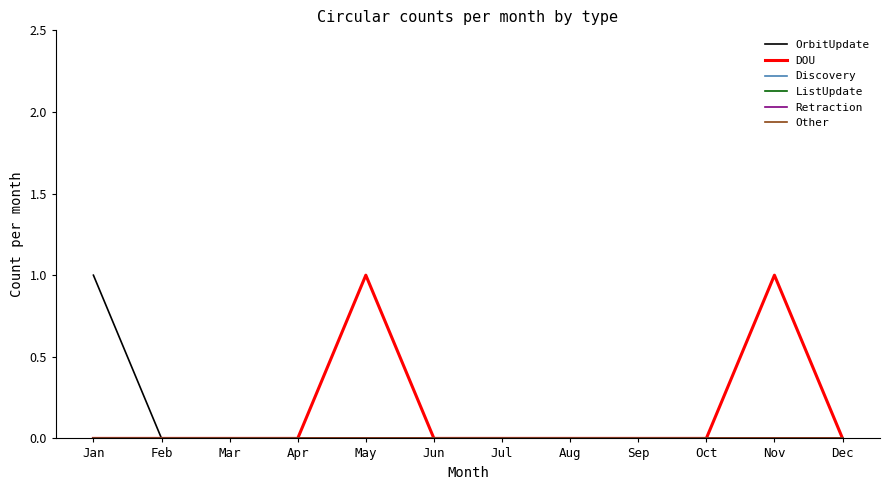

Is this an area chart (filled region under the line)?

No